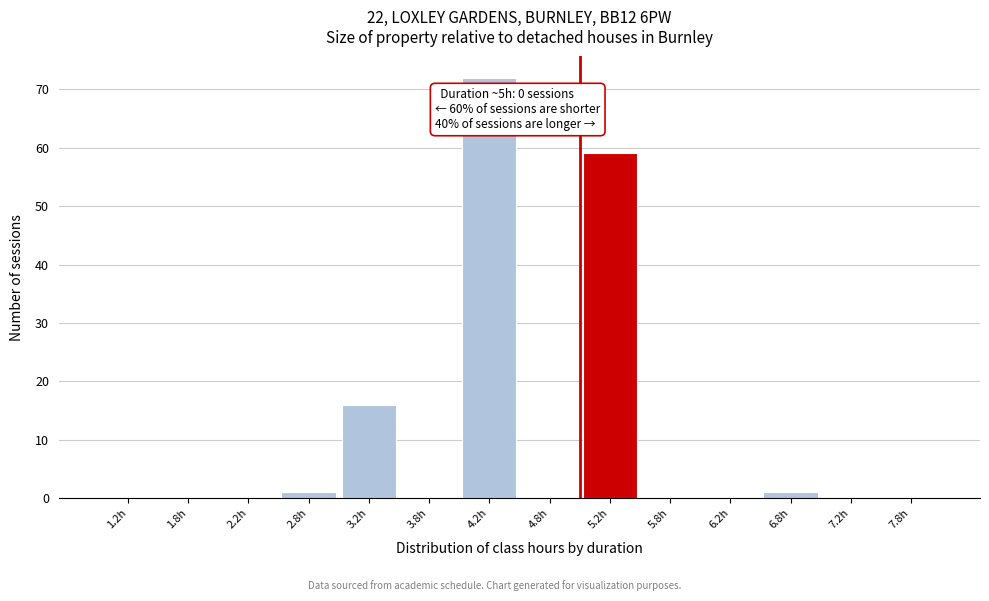

Over which range of the x-axis is the bar tallest?

4.0 to 4.5